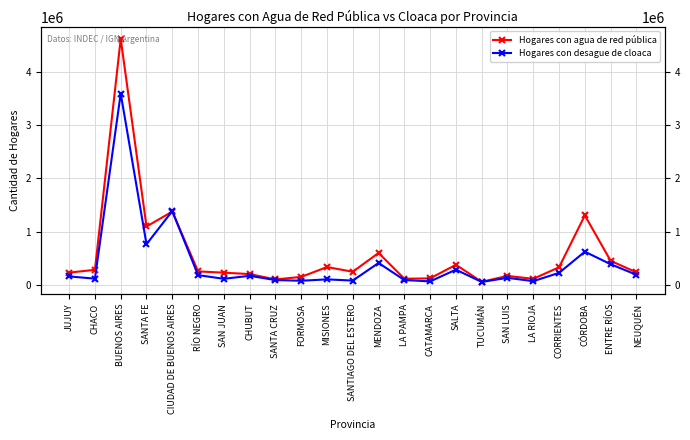

At which category does Hogares con agua de red pública reach its first local peak?

BUENOS AIRES